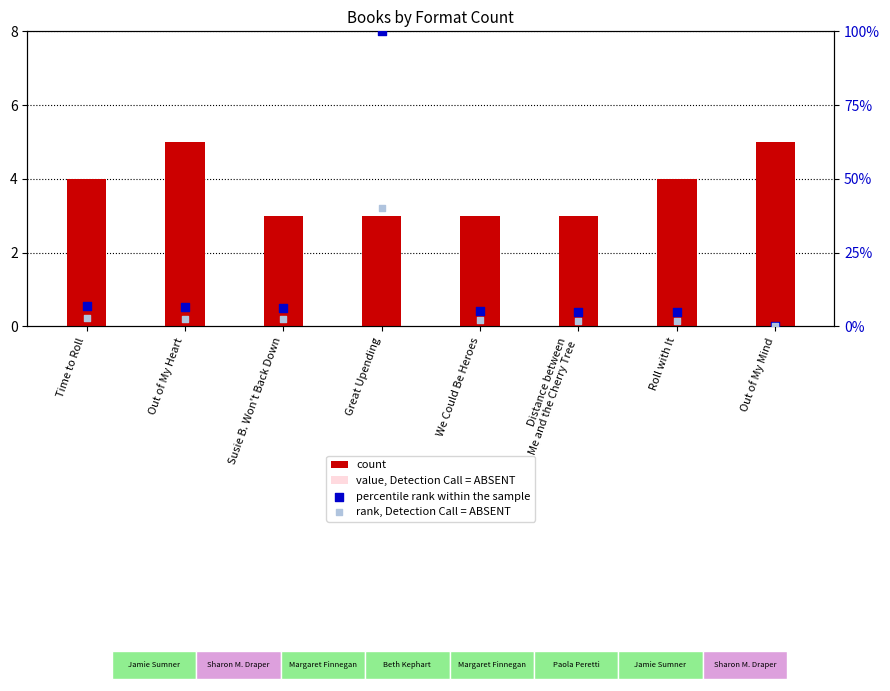

What is the total value across all series at Out of My Heart?

17.2